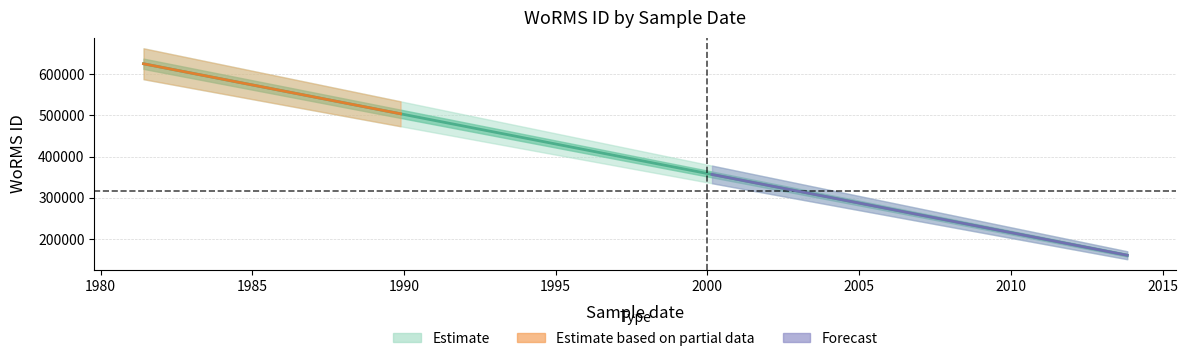

The chart shows a value of 160564 at 2013-11-01. True or false?

True